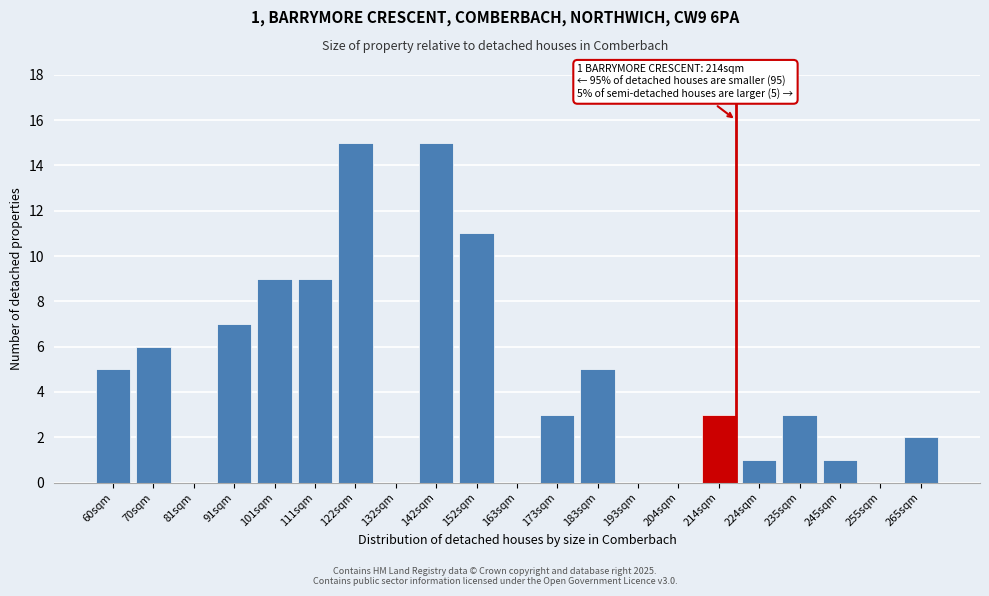

Reading left to right, list all the values displayed in this chart.

60sqm=5	70sqm=6	81sqm=0	91sqm=7	101sqm=9	111sqm=9	122sqm=15	132sqm=0	142sqm=15	152sqm=11	163sqm=0	173sqm=3	183sqm=5	193sqm=0	204sqm=0	214sqm=3	224sqm=1	235sqm=3	245sqm=1	255sqm=0	265sqm=2